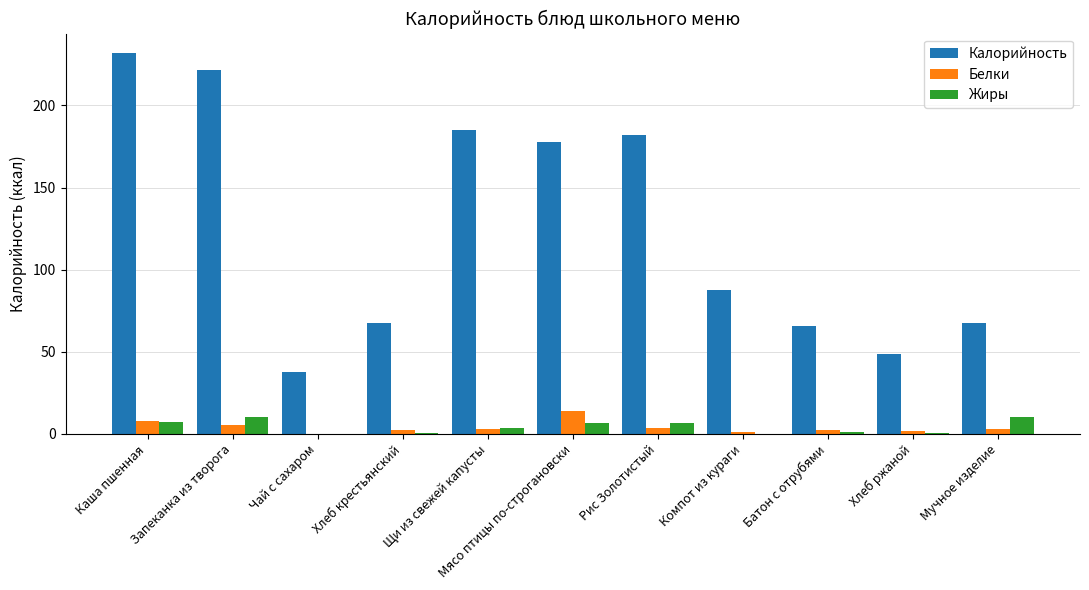

At which category does the chart reach its peak across all series?

Каша пшенная